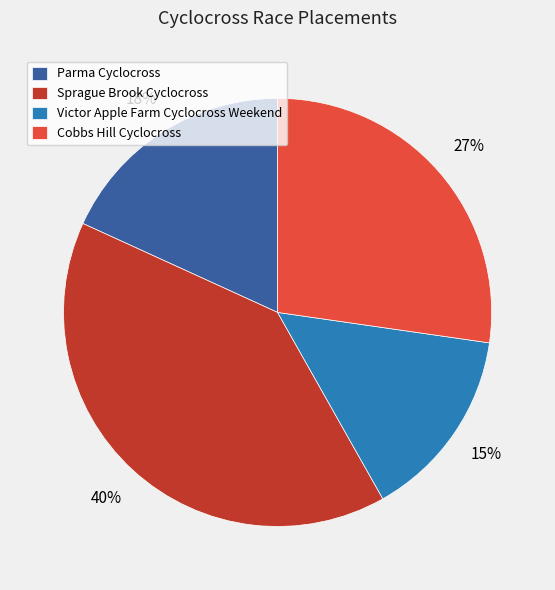

Is there a majority slice in this chart?

No